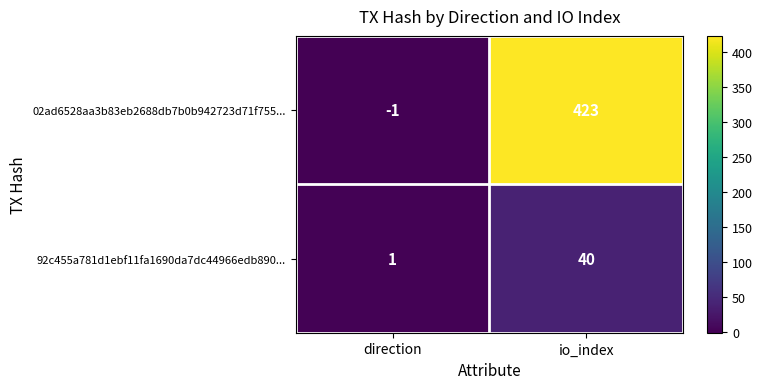

How many categories are shown in the chart?

2